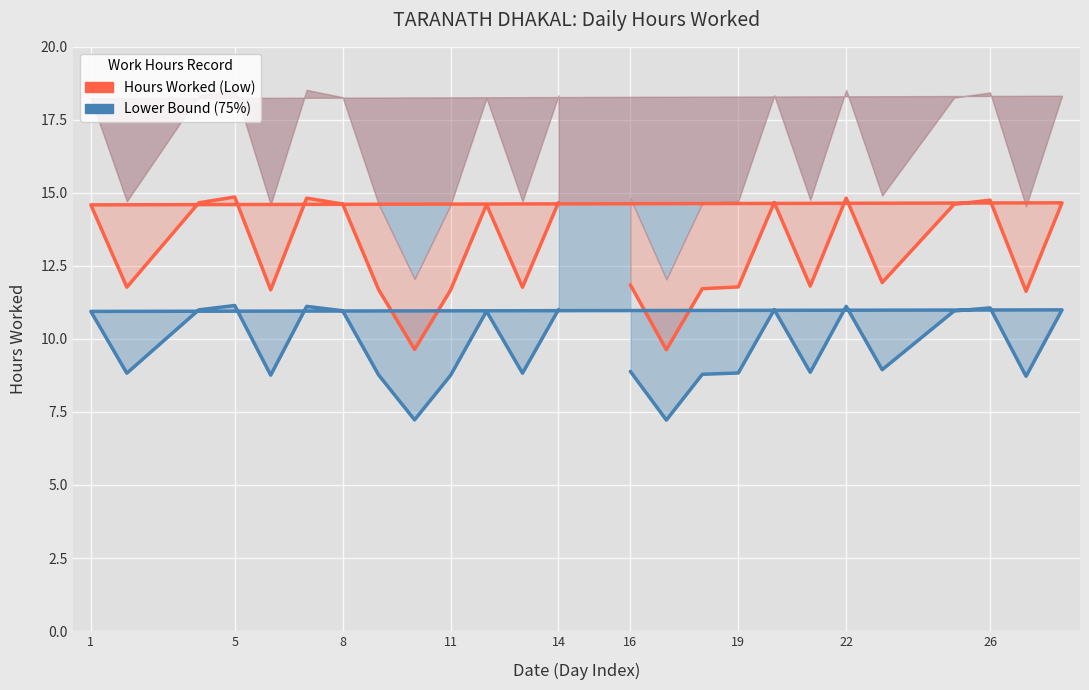

Count the number of categories in the chart.

25